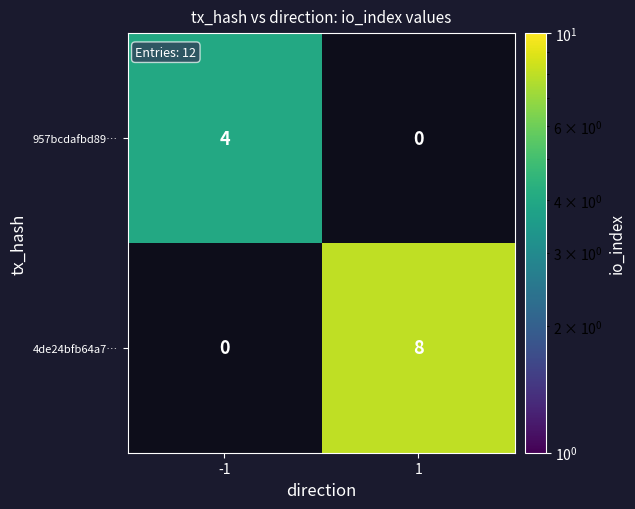

At how many categories does at least one series exceed 7?

1